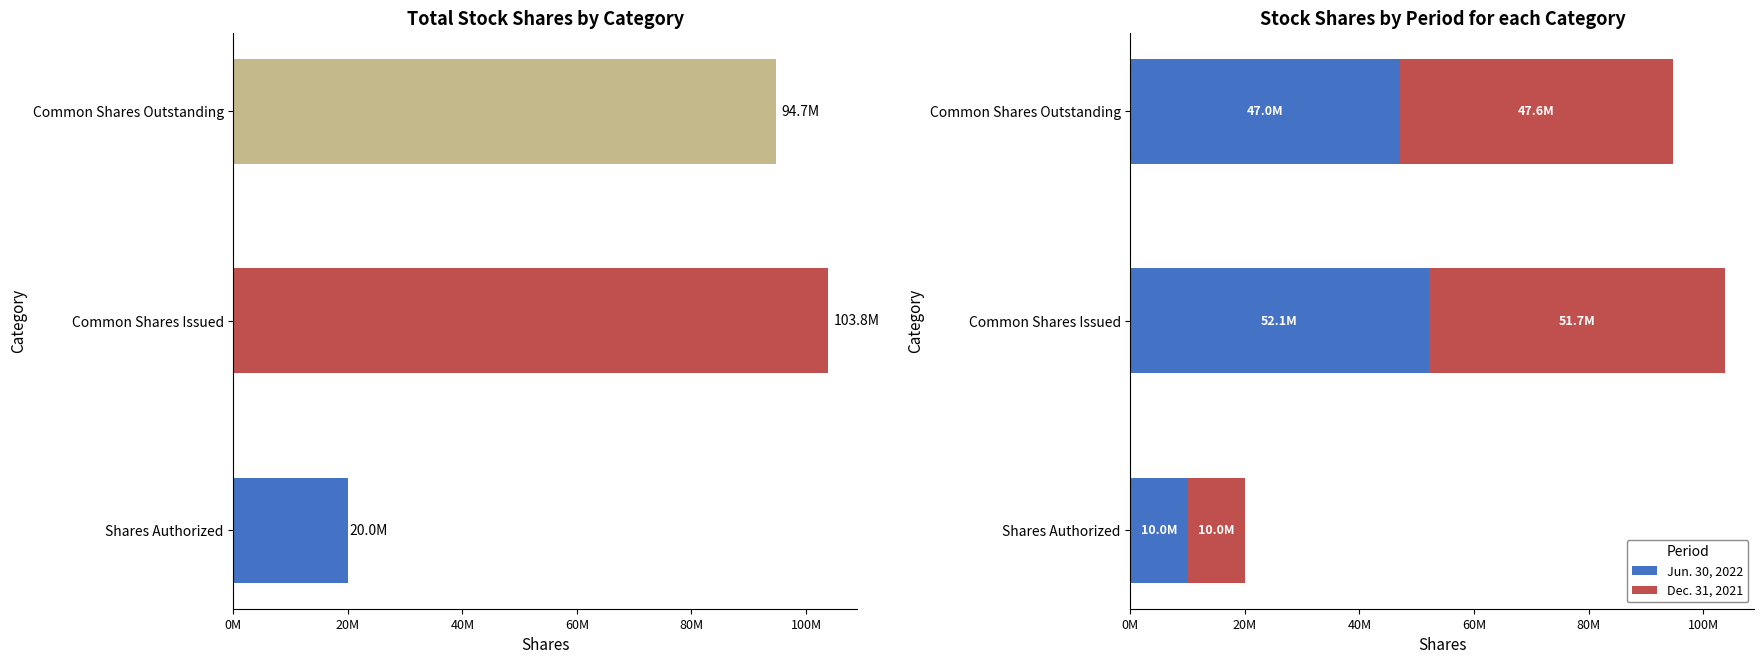

Which has a higher value, Common Shares Issued or Shares Authorized?

Common Shares Issued